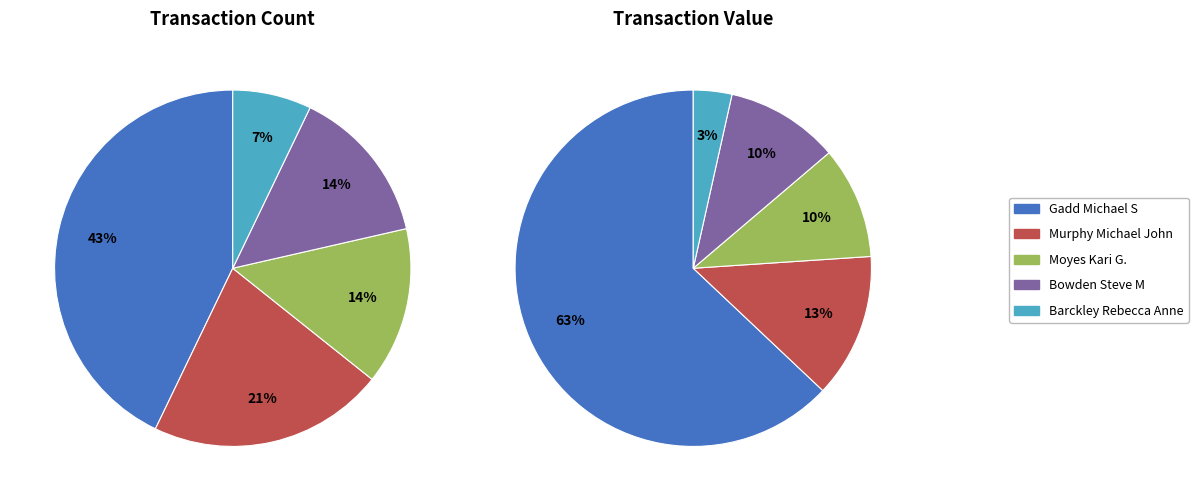

Do Barckley Rebecca Anne and Moyes Kari G. together represent more than half of the pie?

No